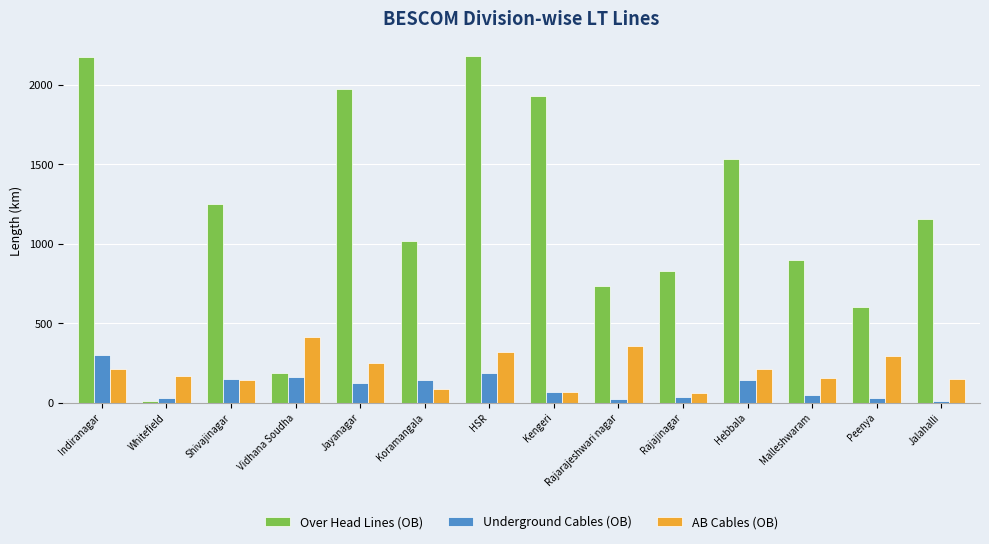

What is the value of the Over Head Lines (OB) bar at the 5th from the left?

1974.2